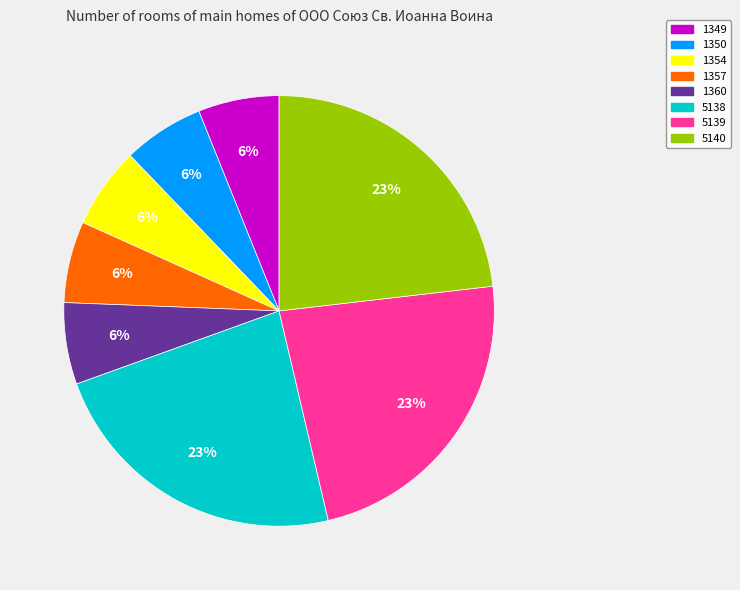

Do 5139 and 5140 together represent more than half of the pie?

No